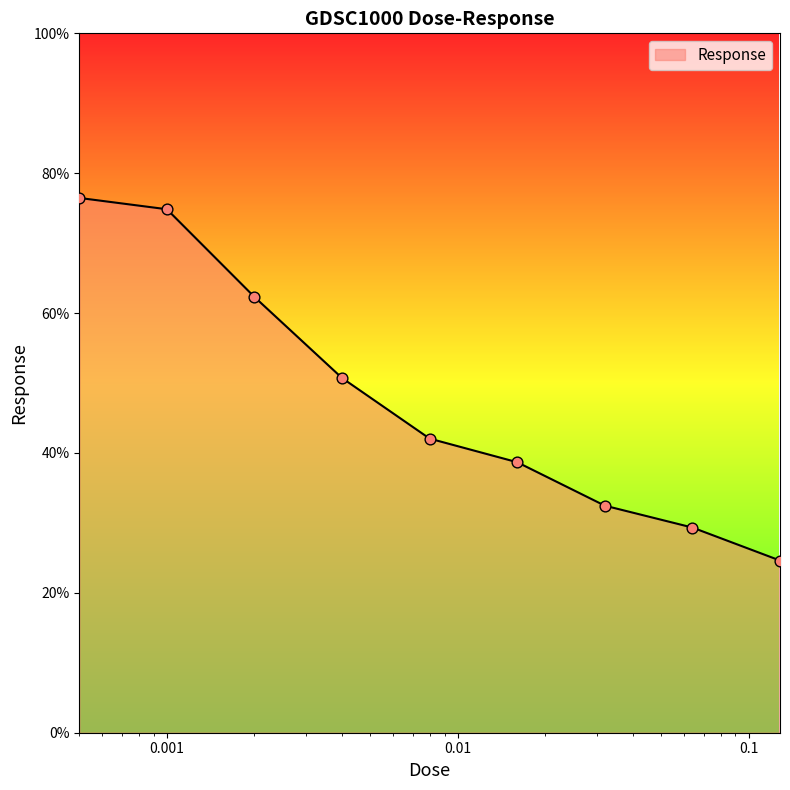

What is the maximum value shown in the chart?

76.5